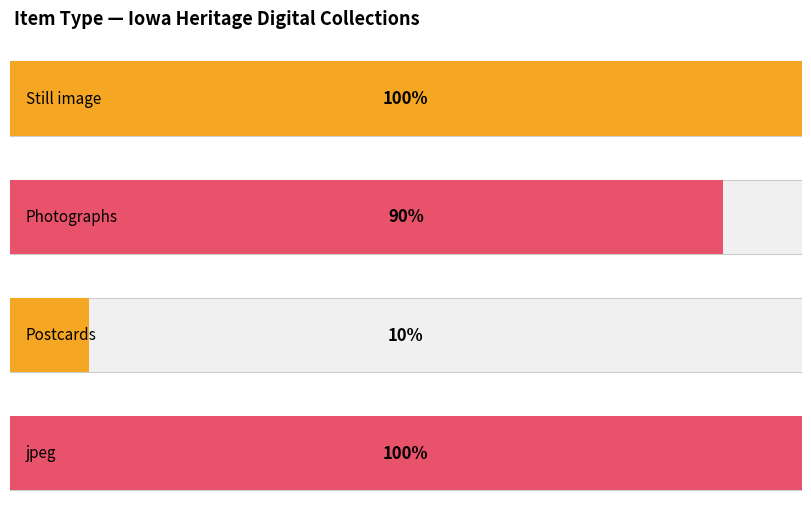

List the series in order of their peak value, lowest first.

Postcards, Photographs, Still image, jpeg